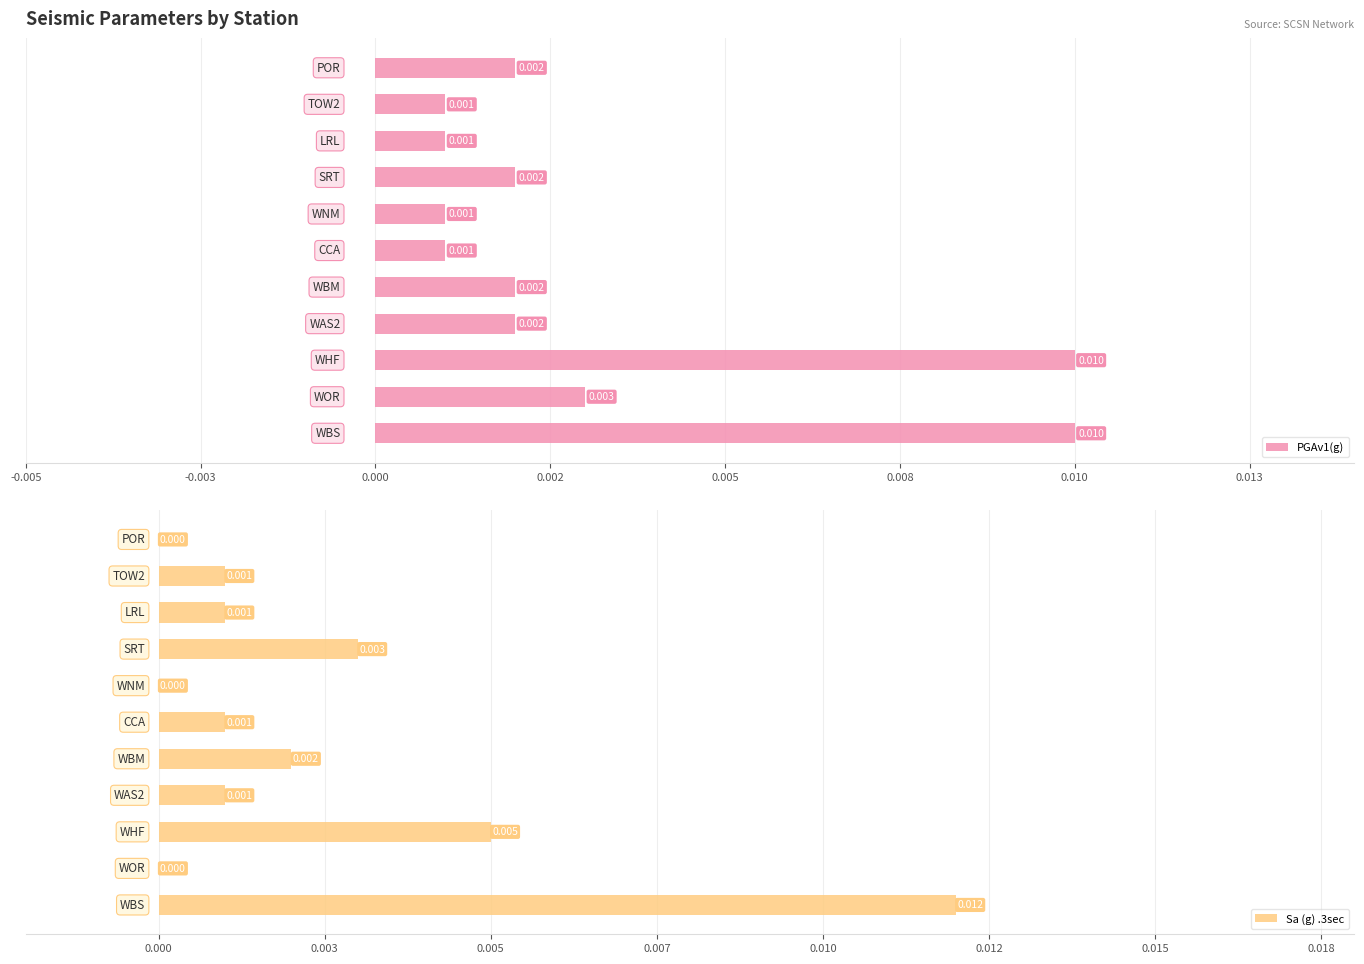

How many categories are shown in the chart?

11